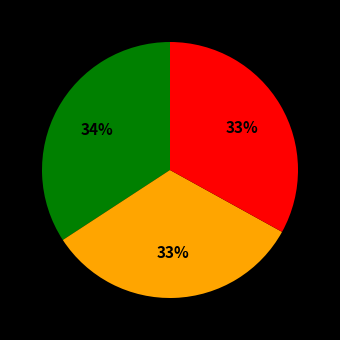

How many segments does this pie chart have?

3